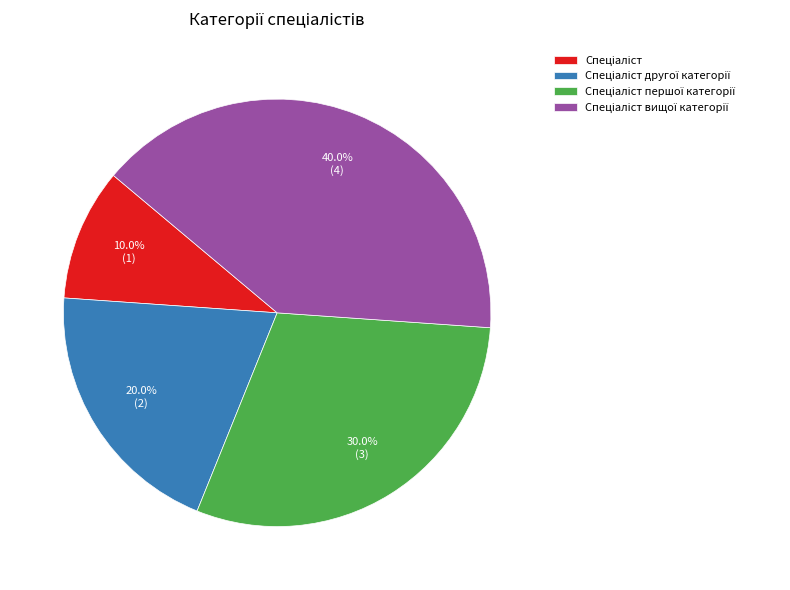

Is there any slice that represents more than half of the pie?

No